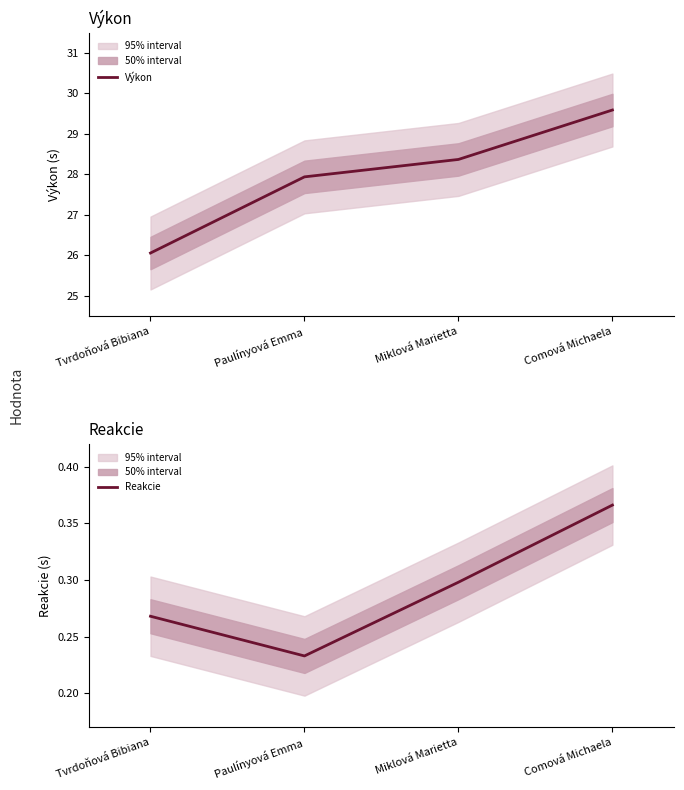

What is the label of the 4th point from the left?

Comová Michaela